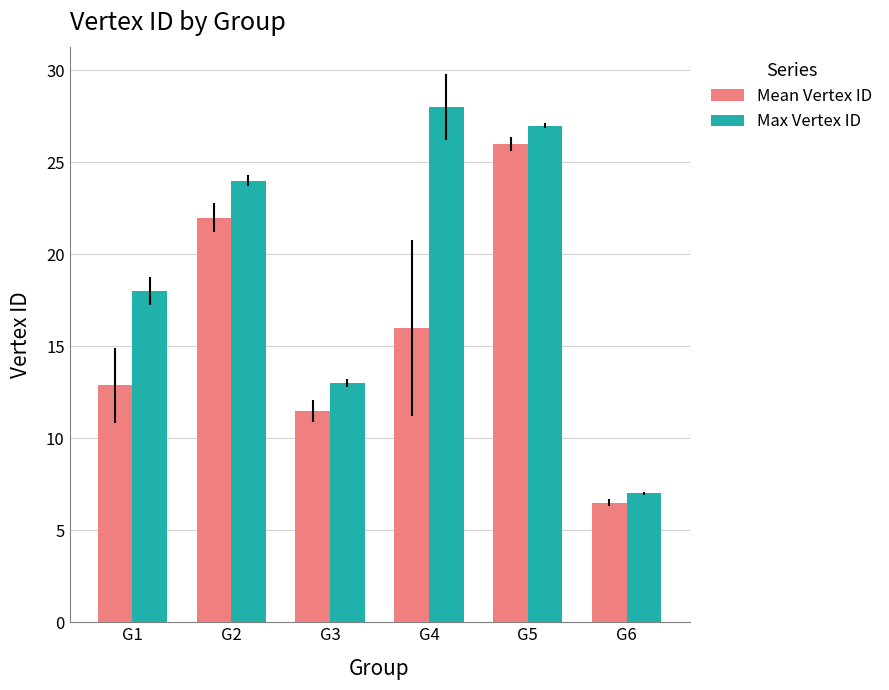

What is the difference between the highest and lowest values at G5?

1.0